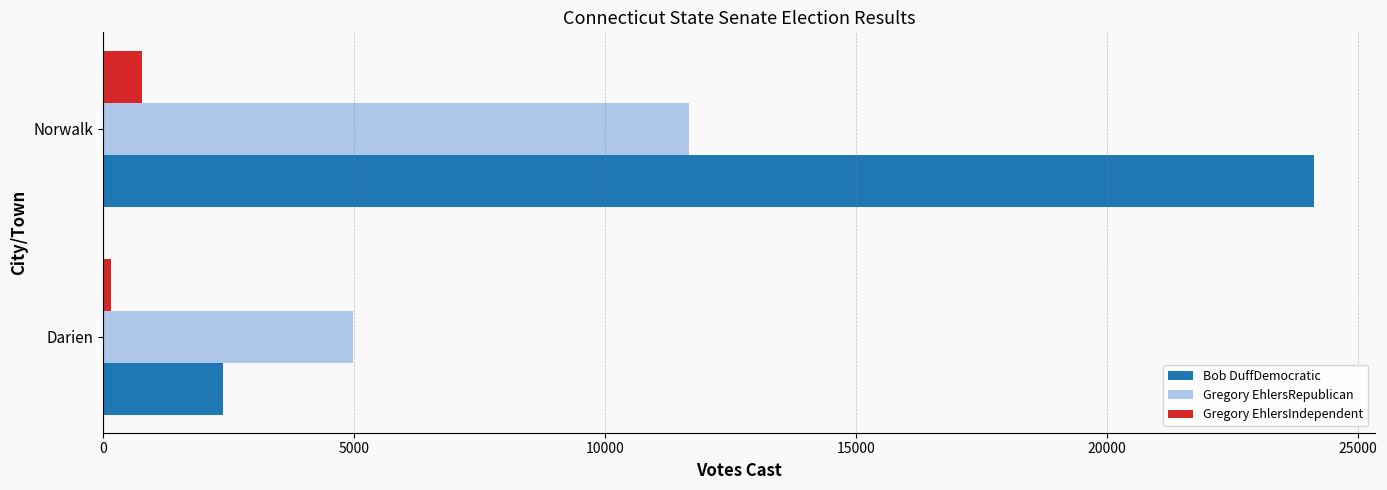

What is the total value across all series at Norwalk?

36560